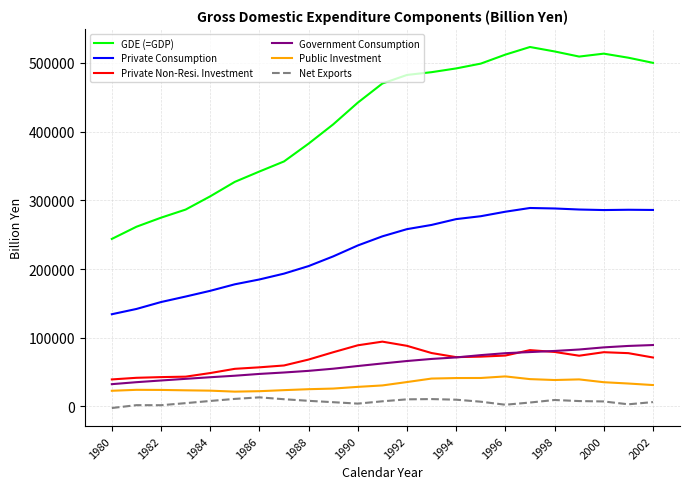

What is the greatest value displayed?

523051.1